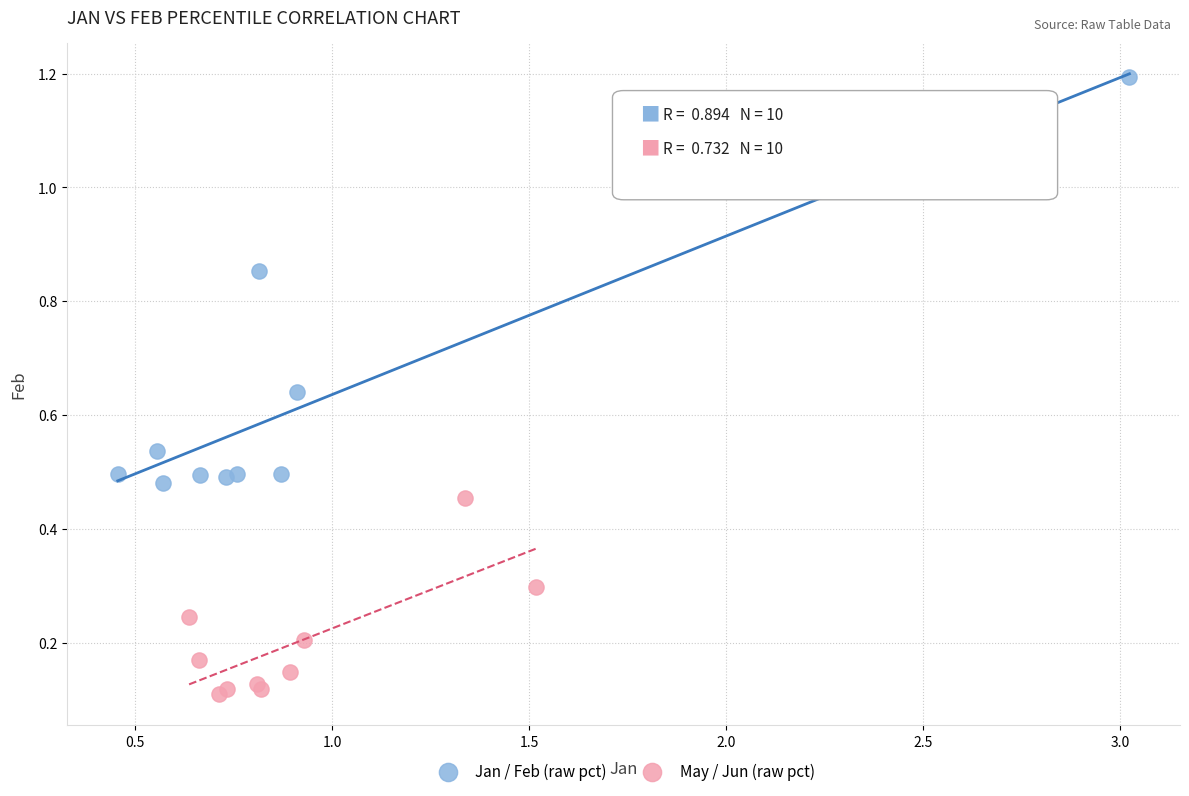

Which series has the widest spread of Y values?

Jan / Feb (raw pct)